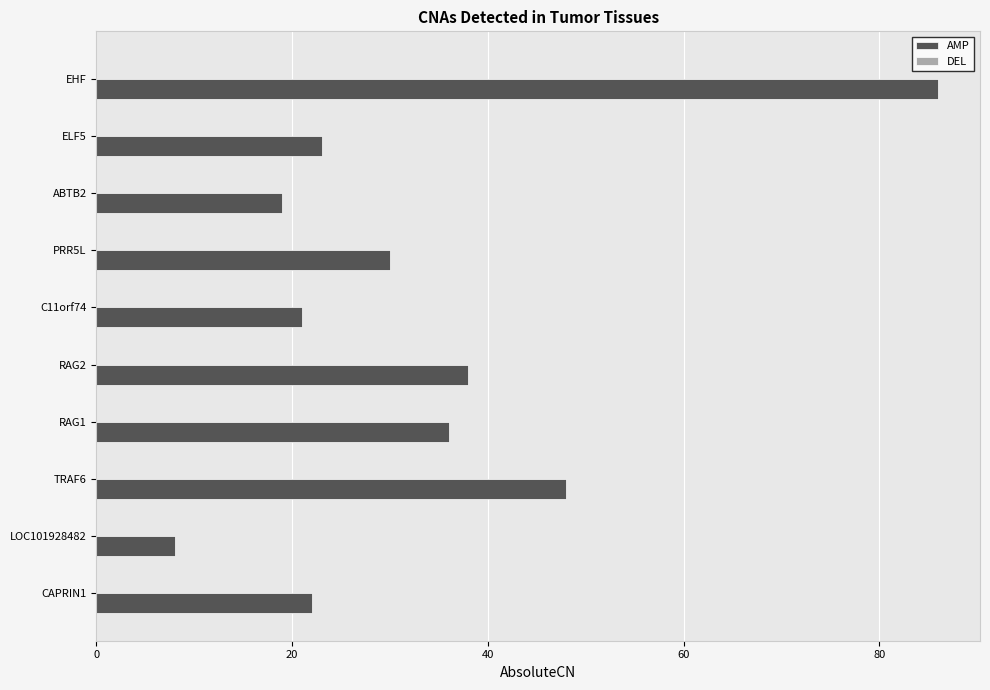

Which has a higher value, LOC101928482 or RAG2?

RAG2